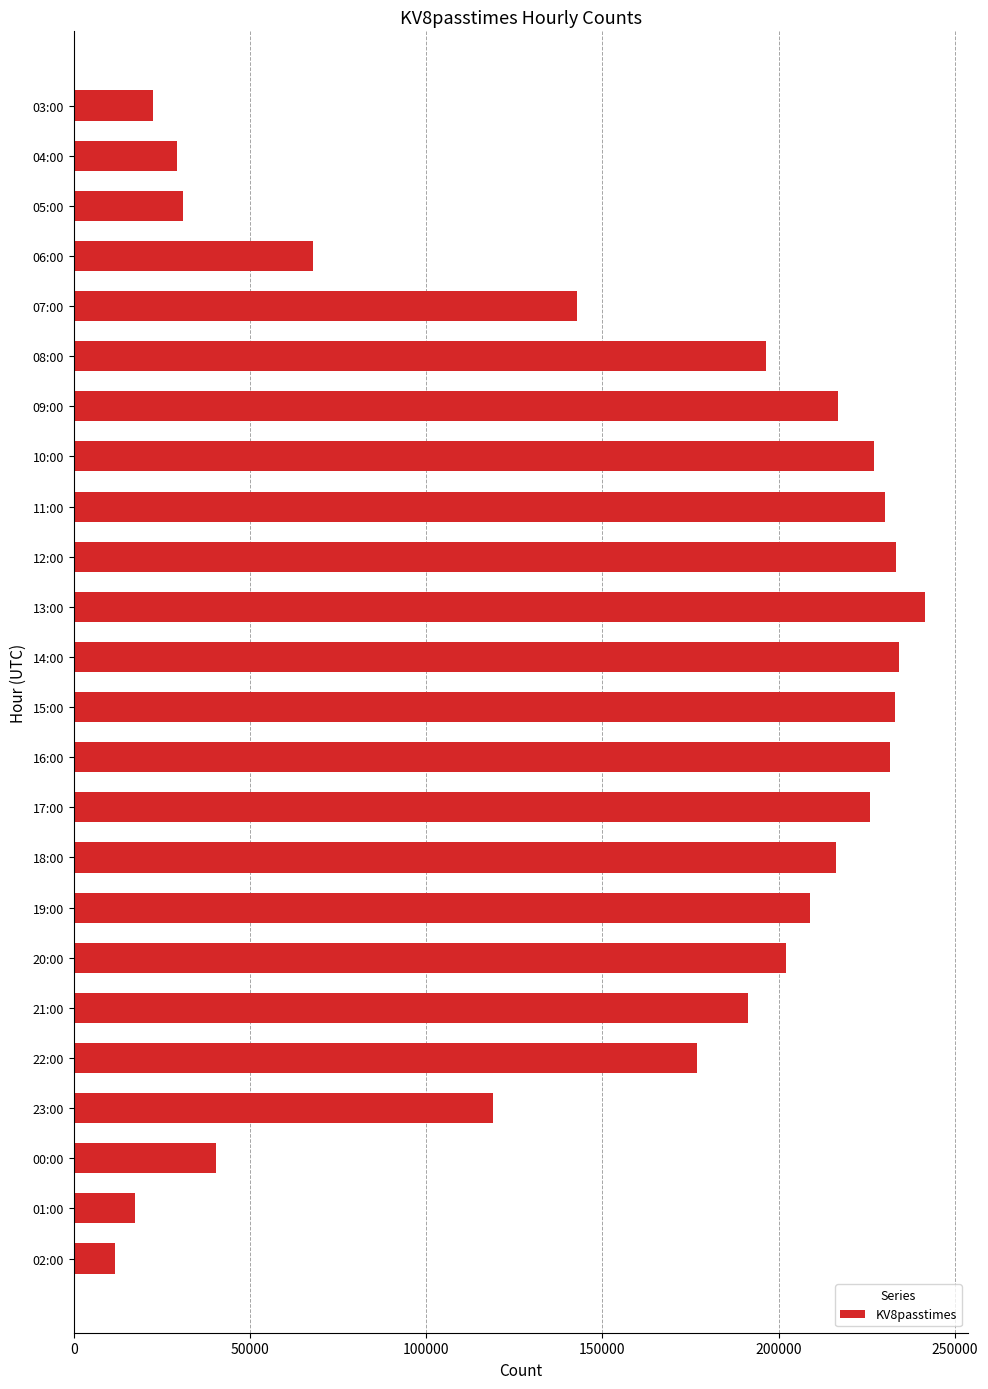

What is the label of the 5th bar from the top?

07:00